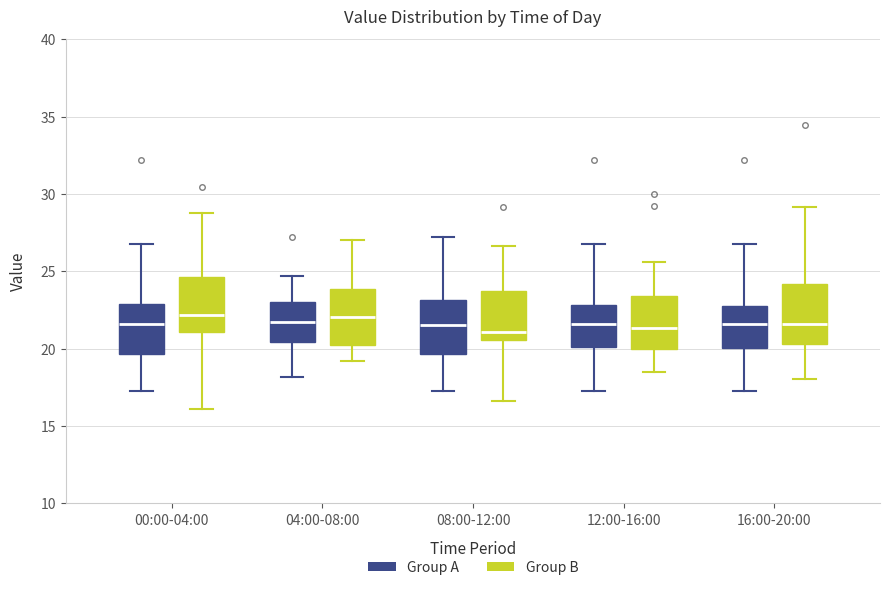

Reading left to right, transcribe this box plot: for each box, give where its median line is, the range the box spans, and where its two whiskers end, as read against the y-axis. The values are not printed on the chart, so give them approximately, as read against the axis.

00:00-04:00 (Group A): median 21.5, box 19.5 to 23.0, whiskers 17.5 to 27.0
00:00-04:00 (Group B): median 22.0, box 21.0 to 24.5, whiskers 16.0 to 29.0
04:00-08:00 (Group A): median 22.0, box 20.5 to 23.0, whiskers 18.0 to 24.5
04:00-08:00 (Group B): median 22.0, box 20.5 to 24.0, whiskers 19.0 to 27.0
08:00-12:00 (Group A): median 21.5, box 19.5 to 23.0, whiskers 17.5 to 27.0
08:00-12:00 (Group B): median 21.0, box 20.5 to 23.5, whiskers 16.5 to 26.5
12:00-16:00 (Group A): median 21.5, box 20.0 to 23.0, whiskers 17.5 to 27.0
12:00-16:00 (Group B): median 21.5, box 20.0 to 23.5, whiskers 18.5 to 25.5
16:00-20:00 (Group A): median 21.5, box 20.0 to 23.0, whiskers 17.5 to 27.0
16:00-20:00 (Group B): median 21.5, box 20.5 to 24.0, whiskers 18.0 to 29.0